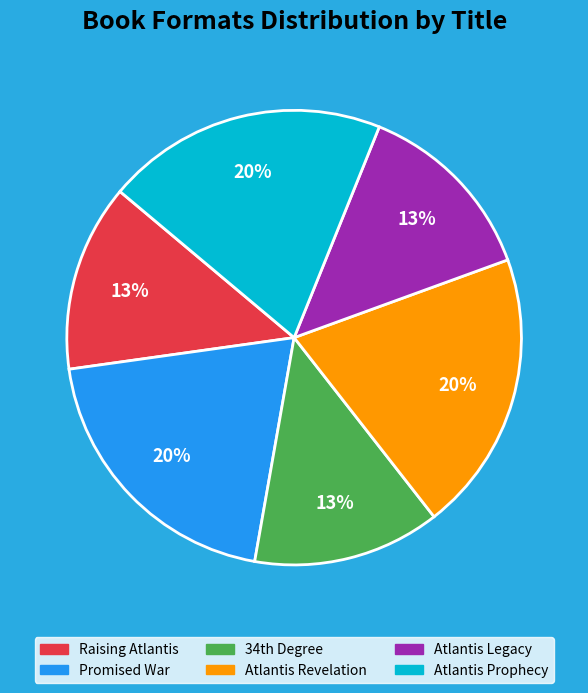

Do Raising Atlantis and Atlantis Revelation together represent more than half of the pie?

No